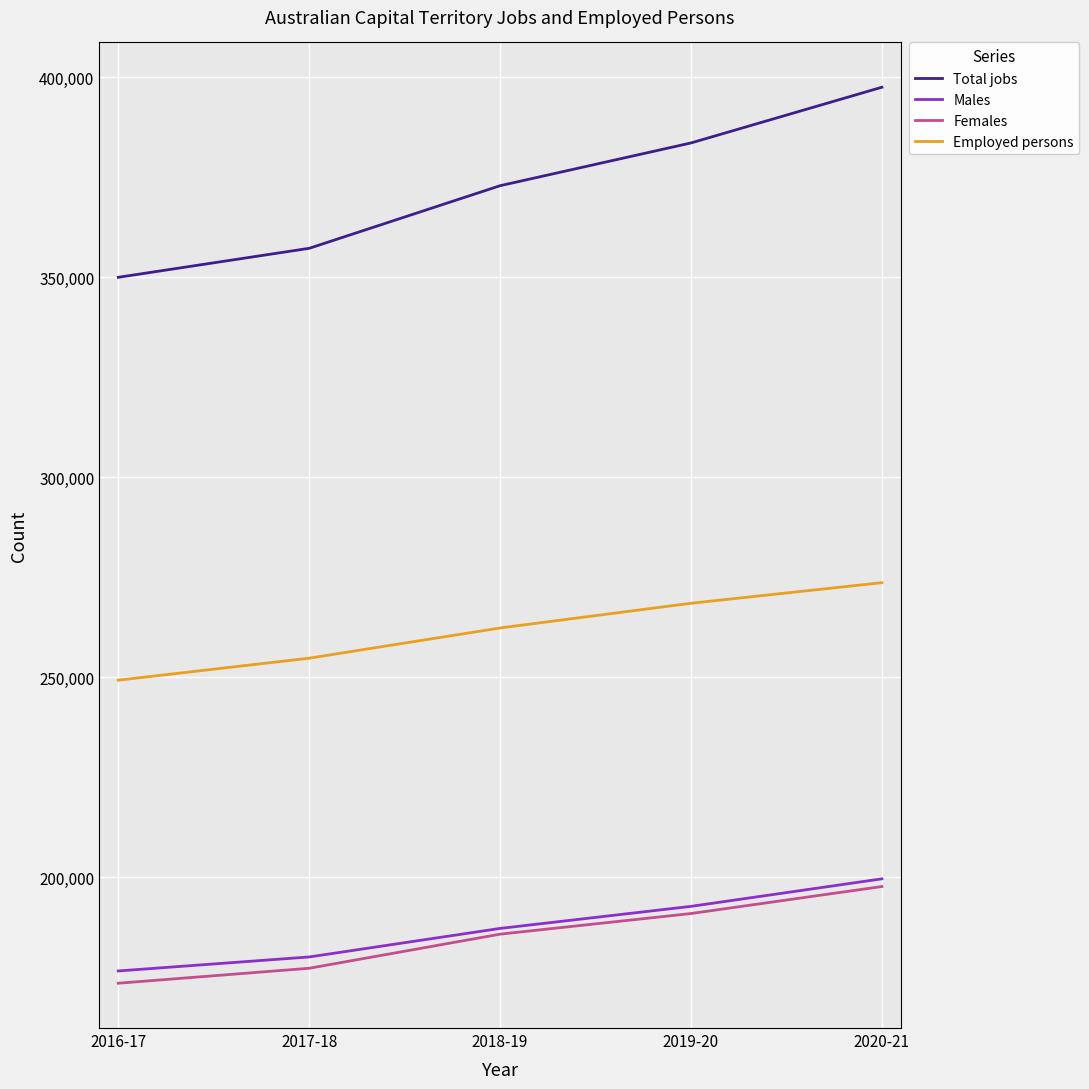

Which series changed the most between 2017-18 and 2018-19?

Total jobs